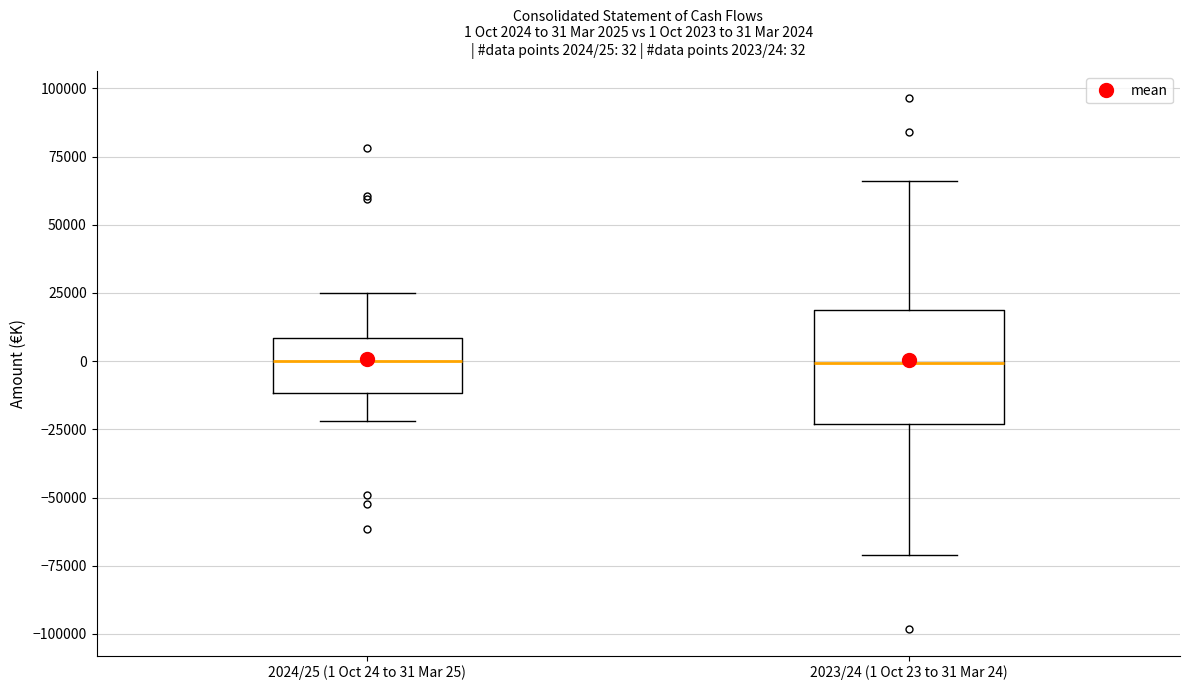

Which box is the tallest, from its lower edge to its upper edge?

2023/24 (1 Oct 23 to 31 Mar 24)